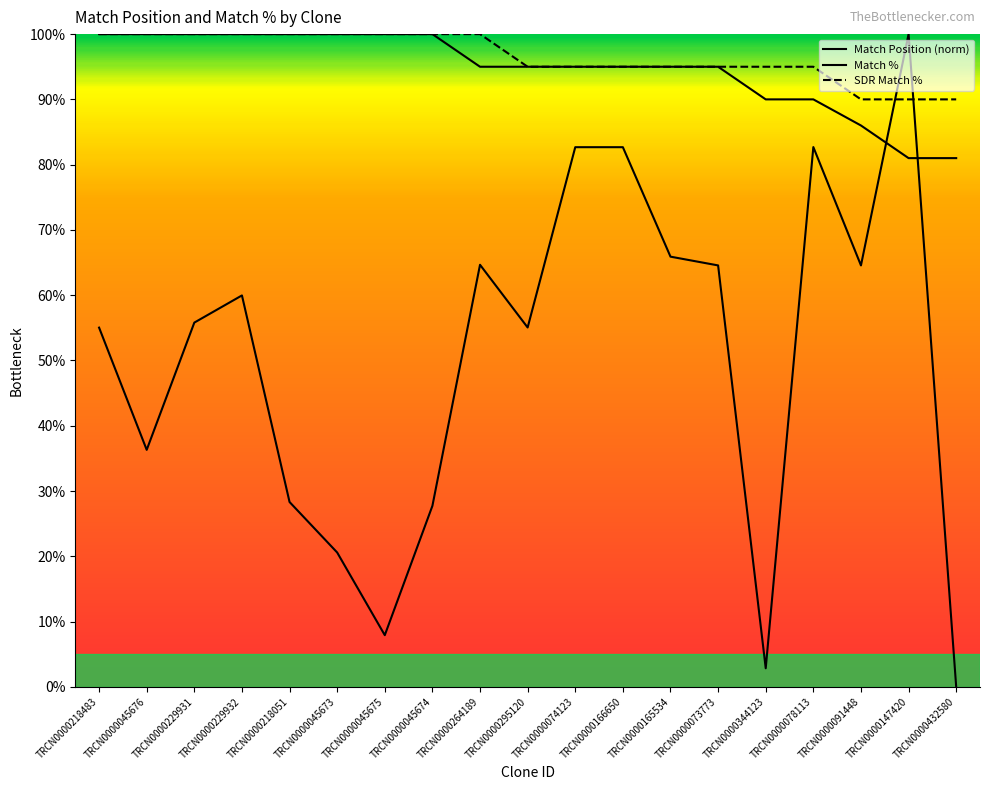

What are all the series names shown in the legend?

Match Position (norm), Match %, SDR Match %